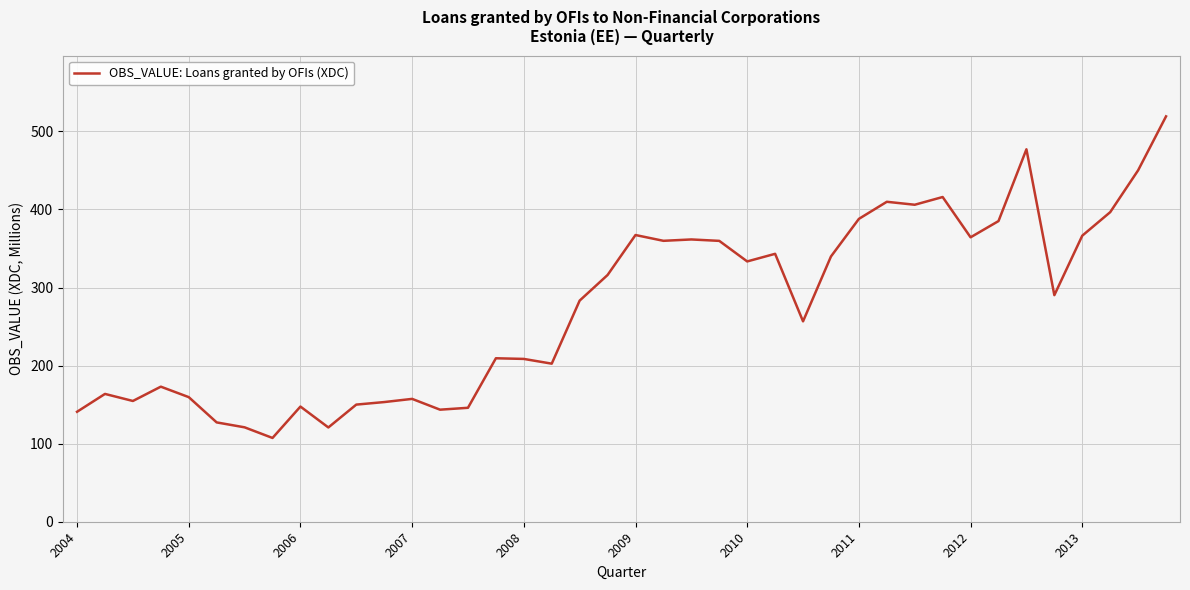

What is the maximum value shown in the chart?

519.2